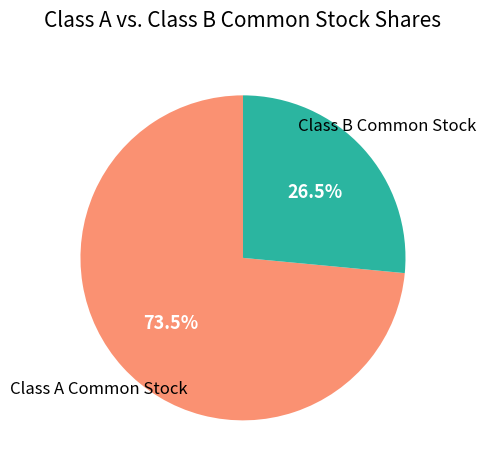

Is there any slice that represents more than half of the pie?

Yes